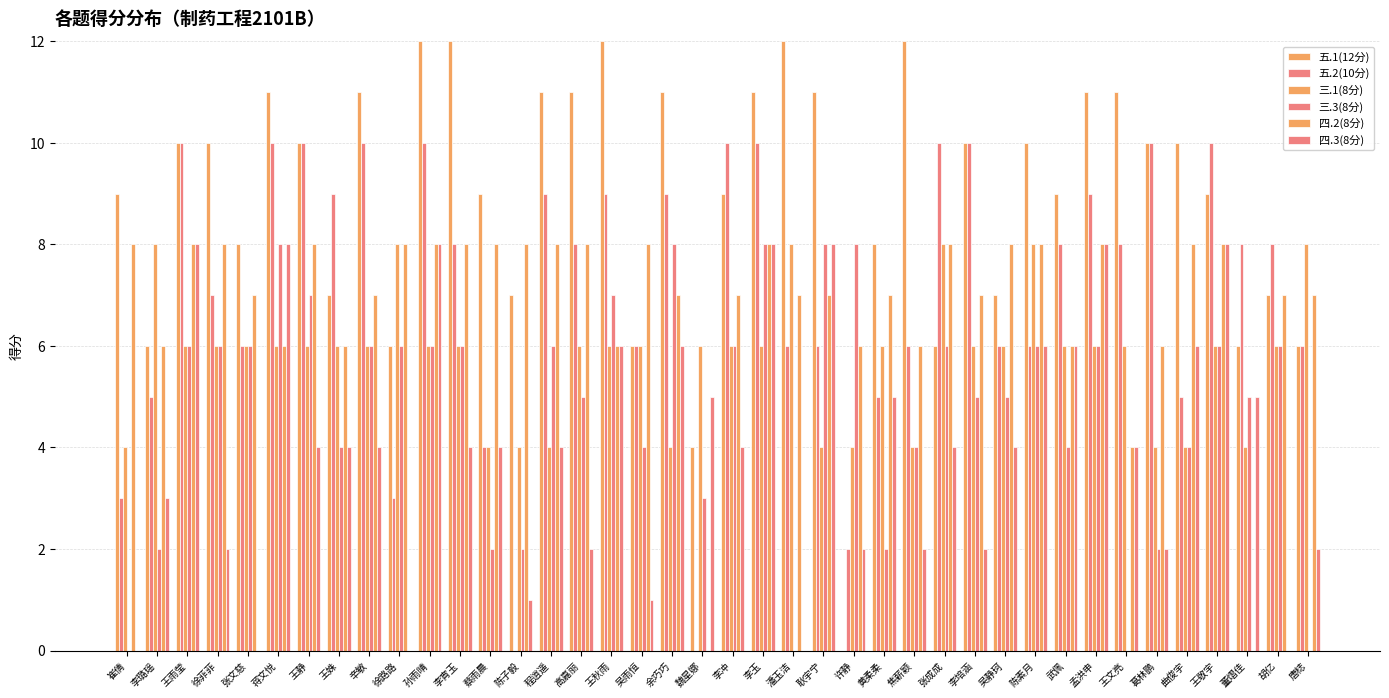

What is the difference between the highest and lowest values at 陈子毅?

8